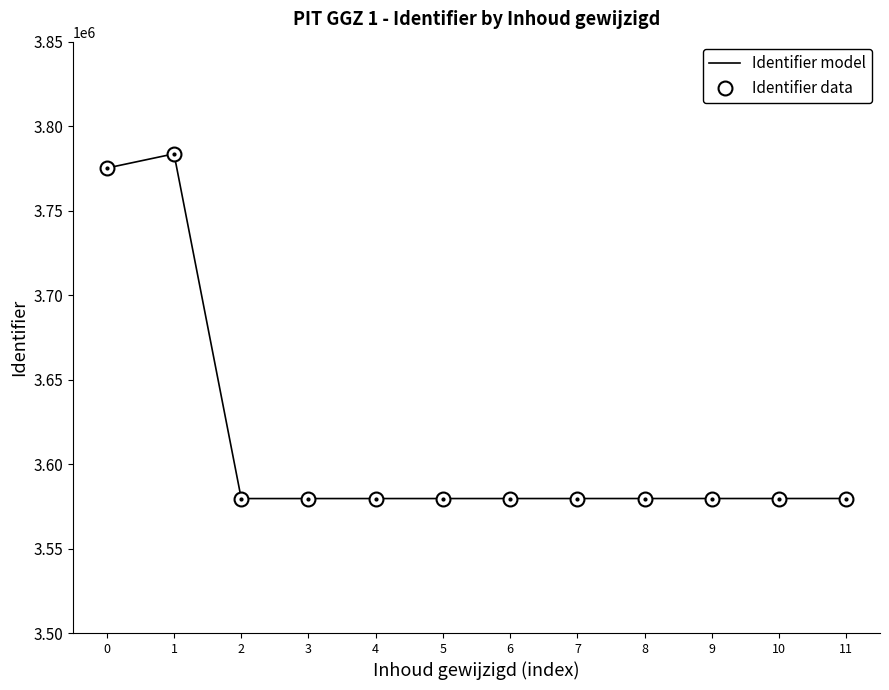

What is the minimum value shown in the chart?

3579587